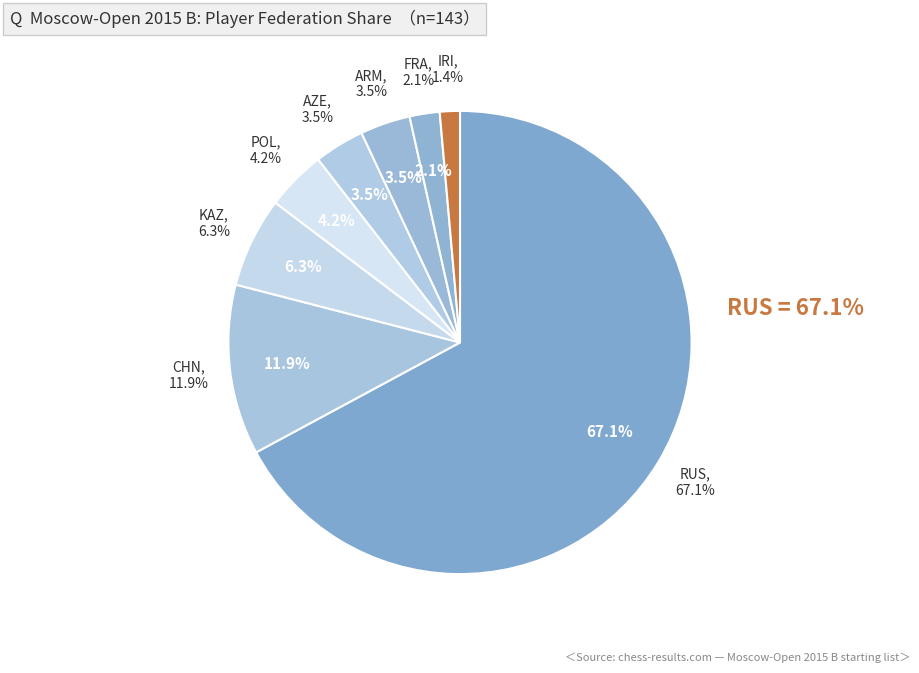

Which slice is the largest?

RUS